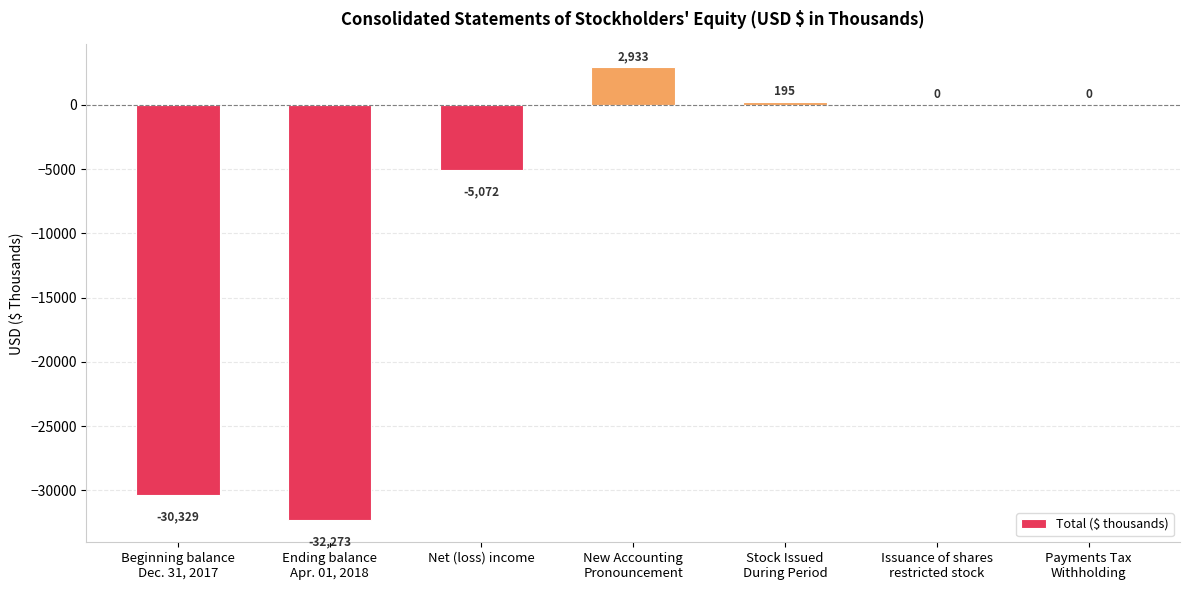

Where is the data nearest to the value -14670?

Net (loss) income